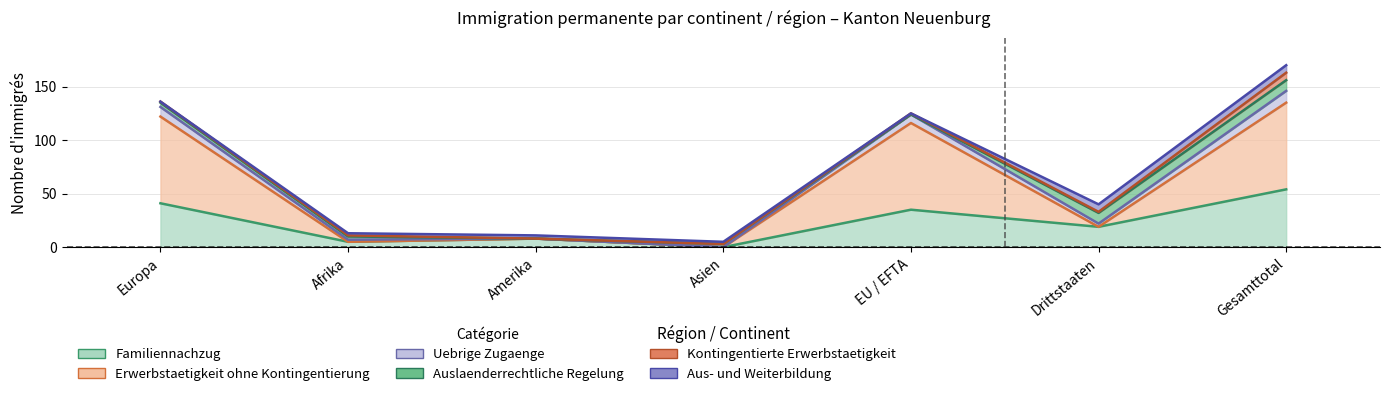

Is it true that Familiennachzug equals 17 at EU / EFTA?

False